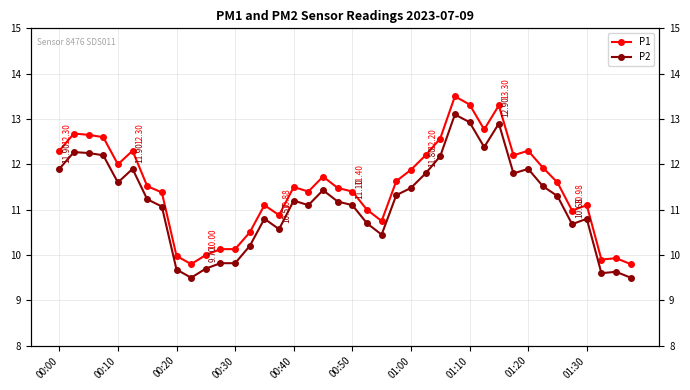

What is the lowest value of the P2 series?

9.5